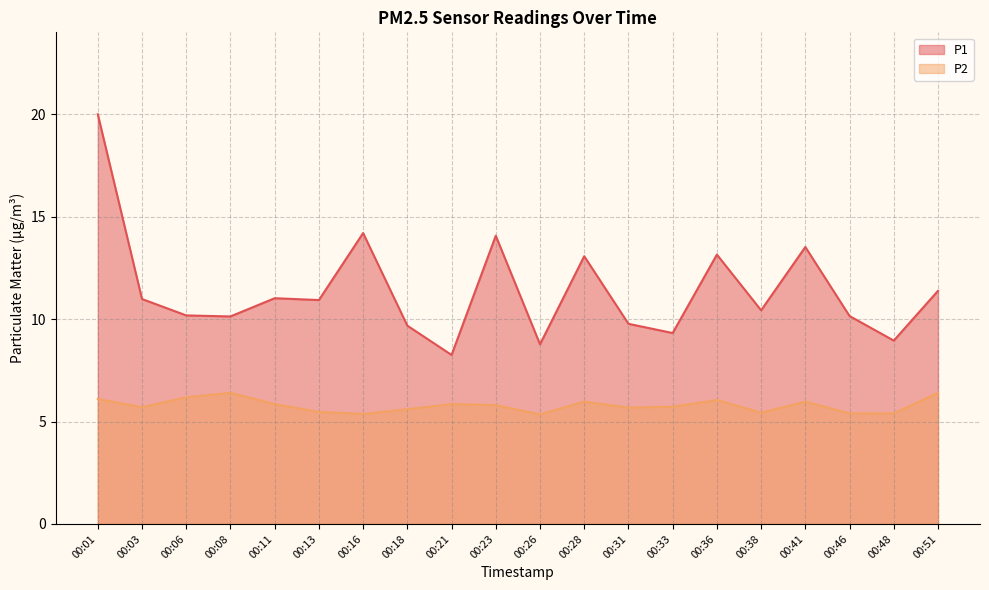

True or false: P1 and P2 cross at least once.

False